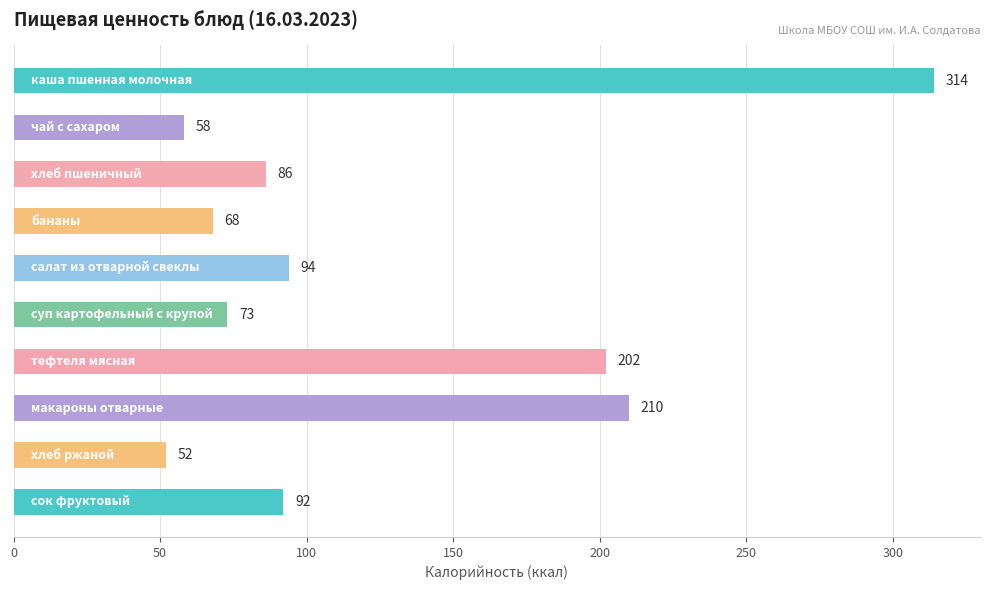

What is the difference between the maximum and minimum values?

262